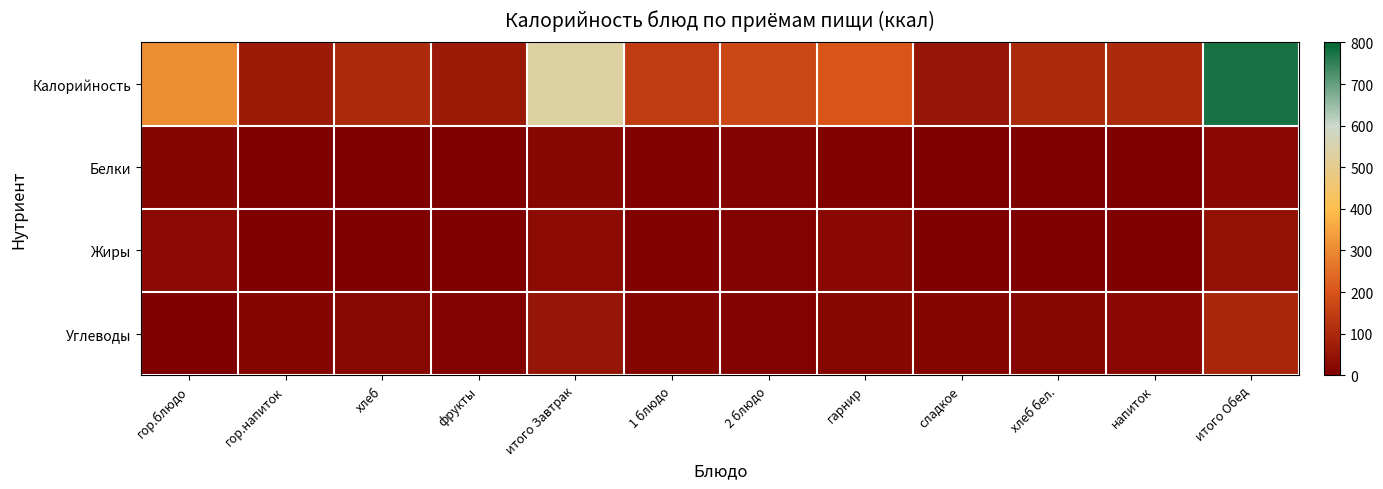

Reading left to right, what are all the values shown in this chart?

Калорийность: гор.блюдо=308.0	гор.напиток=60.0	хлеб=103.6	фрукты=62.0	итого Завтрак=534.0	1 блюдо=145.3	2 блюдо=169.0	гарнир=202.0	сладкое=50.0	хлеб бел.=103.0	напиток=106.2	итого Обед=775.5
Белки: гор.блюдо=13.0	гор.напиток=0.2	хлеб=3.0	фрукты=1.0	итого Завтрак=17.0	1 блюдо=5.0	2 блюдо=9.5	гарнир=6.0	сладкое=1.0	хлеб бел.=3.0	напиток=0.1	итого Обед=24.6
Жиры: гор.блюдо=26.5	гор.напиток=0.0	хлеб=3.0	фрукты=0.0	итого Завтрак=28.5	1 блюдо=5.0	2 блюдо=9.0	гарнир=24.5	сладкое=2.0	хлеб бел.=2.0	напиток=0.0	итого Обед=42.5
Углеводы: гор.блюдо=3.0	гор.напиток=15.0	хлеб=20.0	фрукты=12.0	итого Завтрак=51.0	1 блюдо=13.0	2 блюдо=9.0	гарнир=16.0	сладкое=15.0	хлеб бел.=18.0	напиток=22.0	итого Обед=93.0